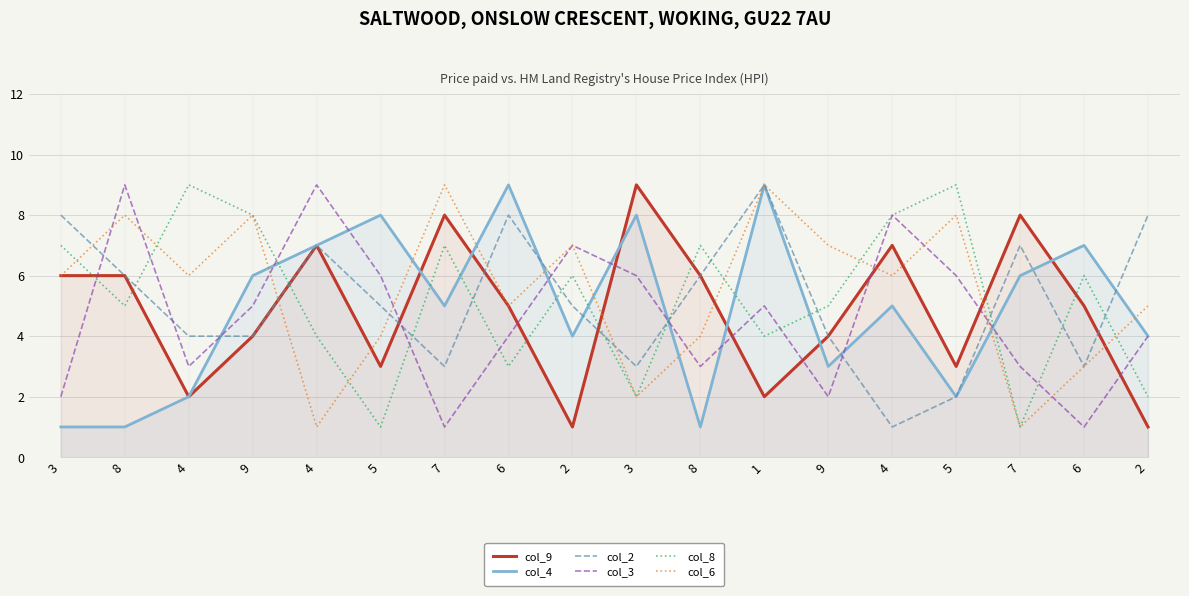

Reading left to right, list all the values displayed in this chart.

col_9: 6	6	2	4	7	3	8	5	1	9	6	2	4	7	3	8	5	1
col_4: 1	1	2	6	7	8	5	9	4	8	1	9	3	5	2	6	7	4
col_2: 8	6	4	4	7	5	3	8	5	3	6	9	4	1	2	7	3	8
col_3: 2	9	3	5	9	6	1	4	7	6	3	5	2	8	6	3	1	4
col_8: 7	5	9	8	4	1	7	3	6	2	7	4	5	8	9	1	6	2
col_6: 6	8	6	8	1	4	9	5	7	2	4	9	7	6	8	1	3	5